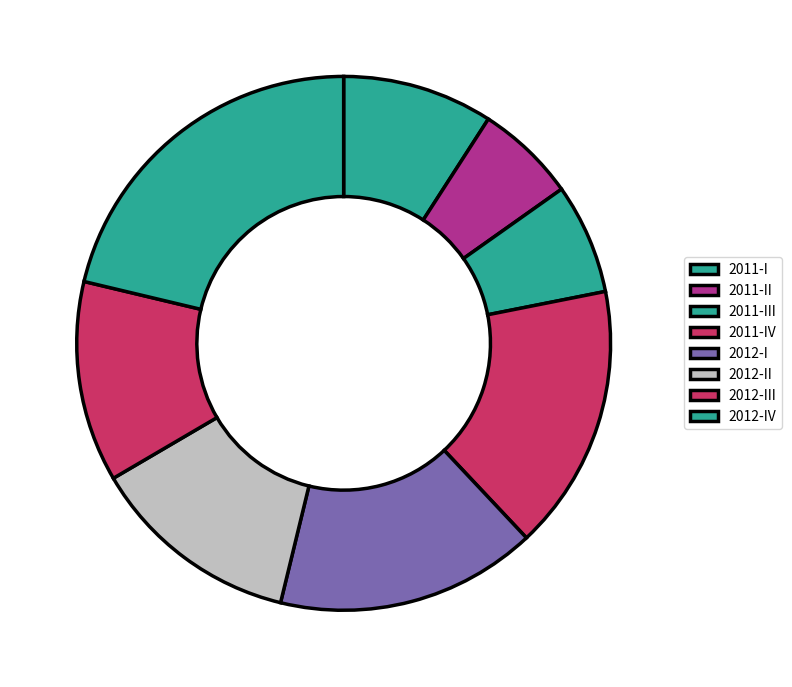

Which category has the biggest portion of the pie?

2012-IV